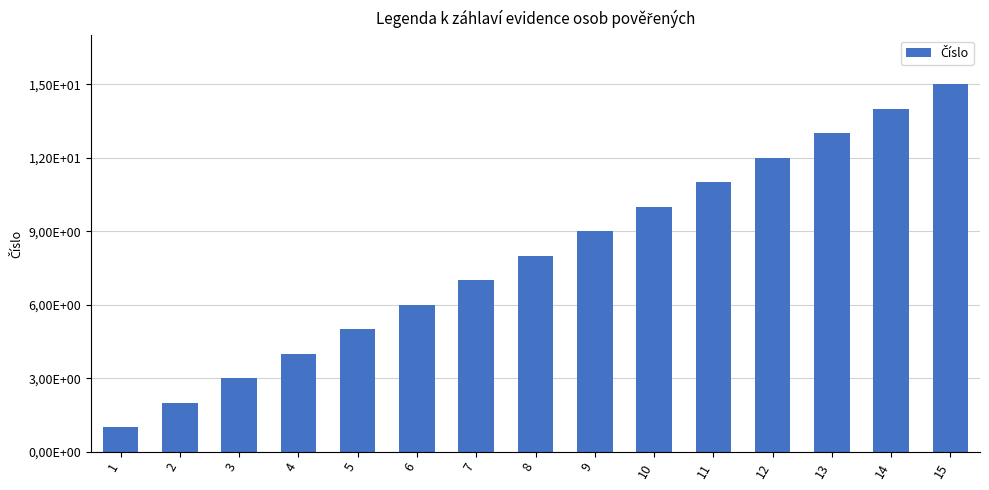

What is the difference between the values at 11 and 8?

3